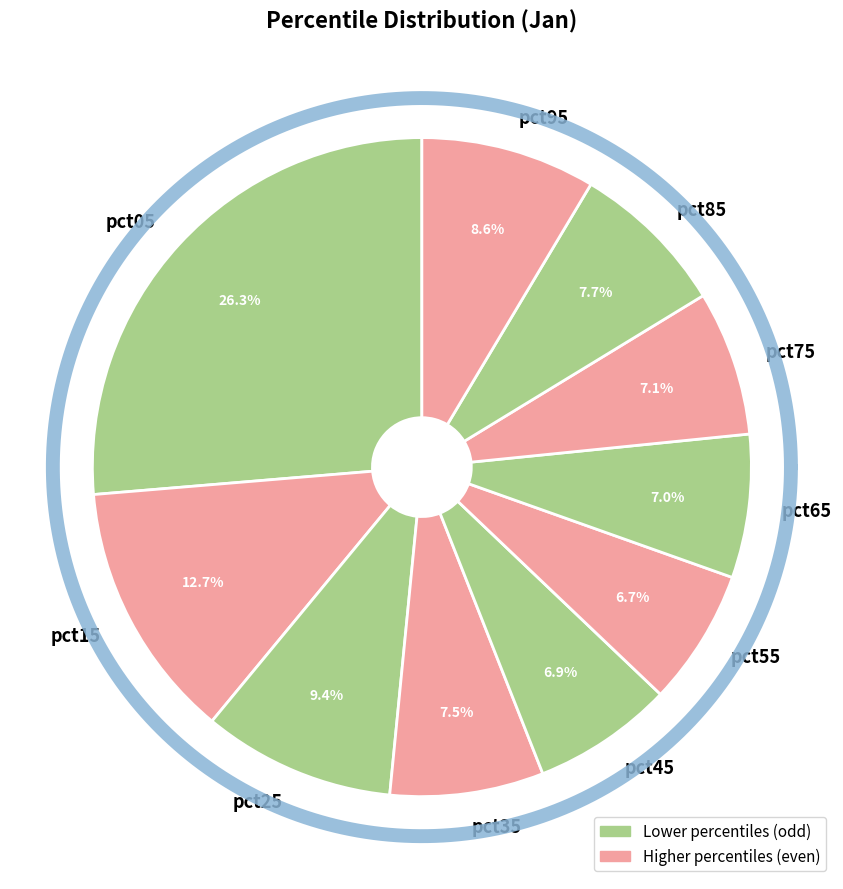

Do pct95 and pct25 together represent more than half of the pie?

No